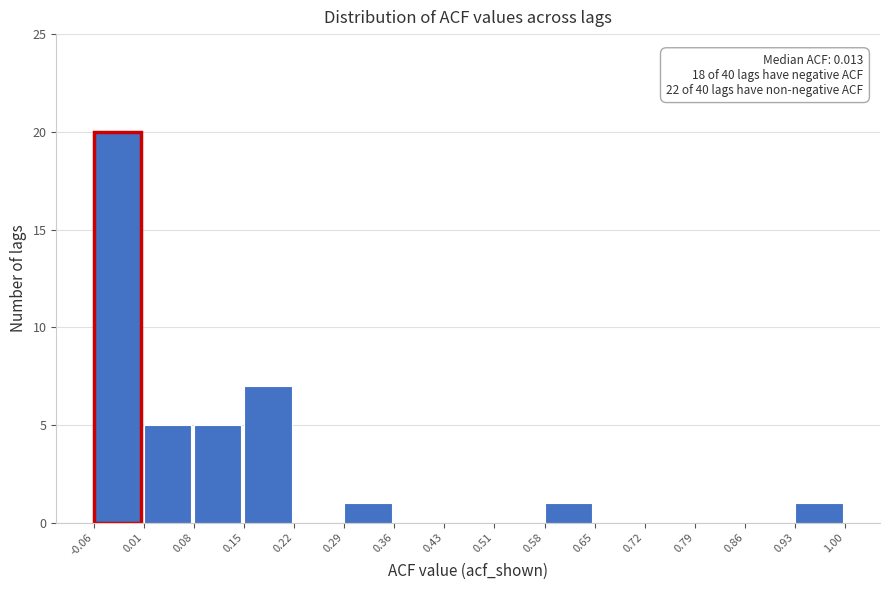

Which range on the x-axis has the tallest bar?

-0.06 to 0.01